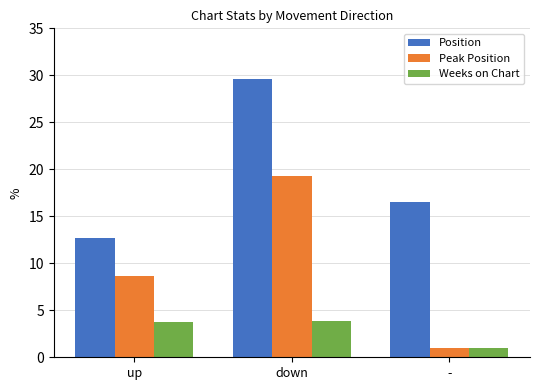

The value of Peak Position at down is 32.8. True or false?

False